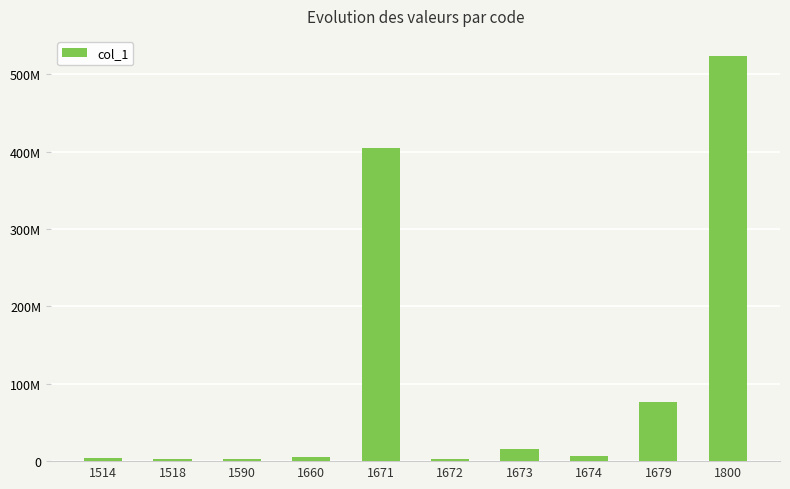

What is the greatest value displayed?

523688132